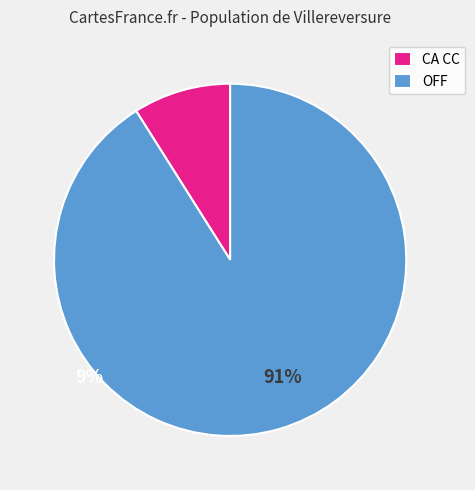

Which slice represents more than half of the pie?

OFF